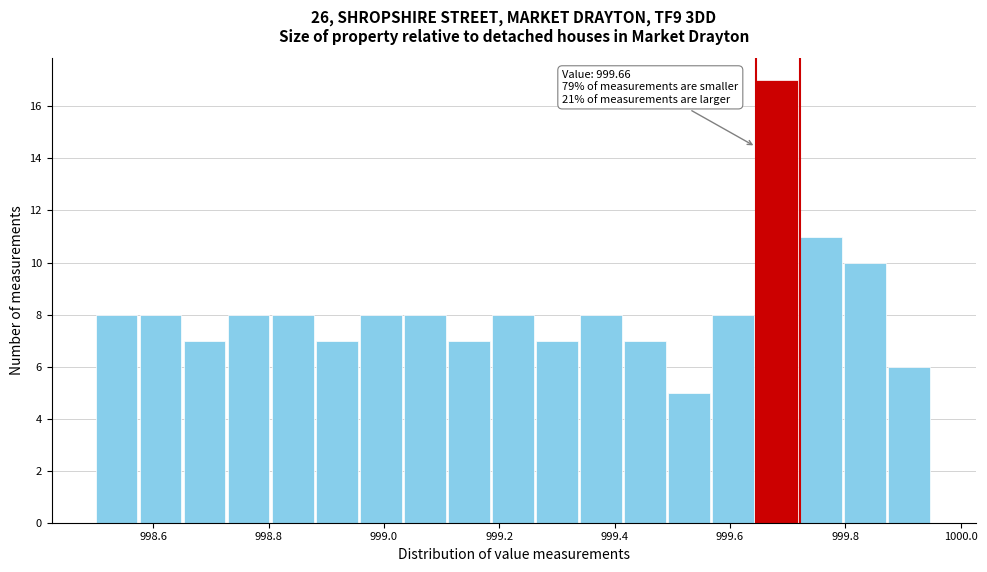

Around what value on the x-axis is the tallest bar? Give the approximate position of its centre, as read against the axis.

999.68